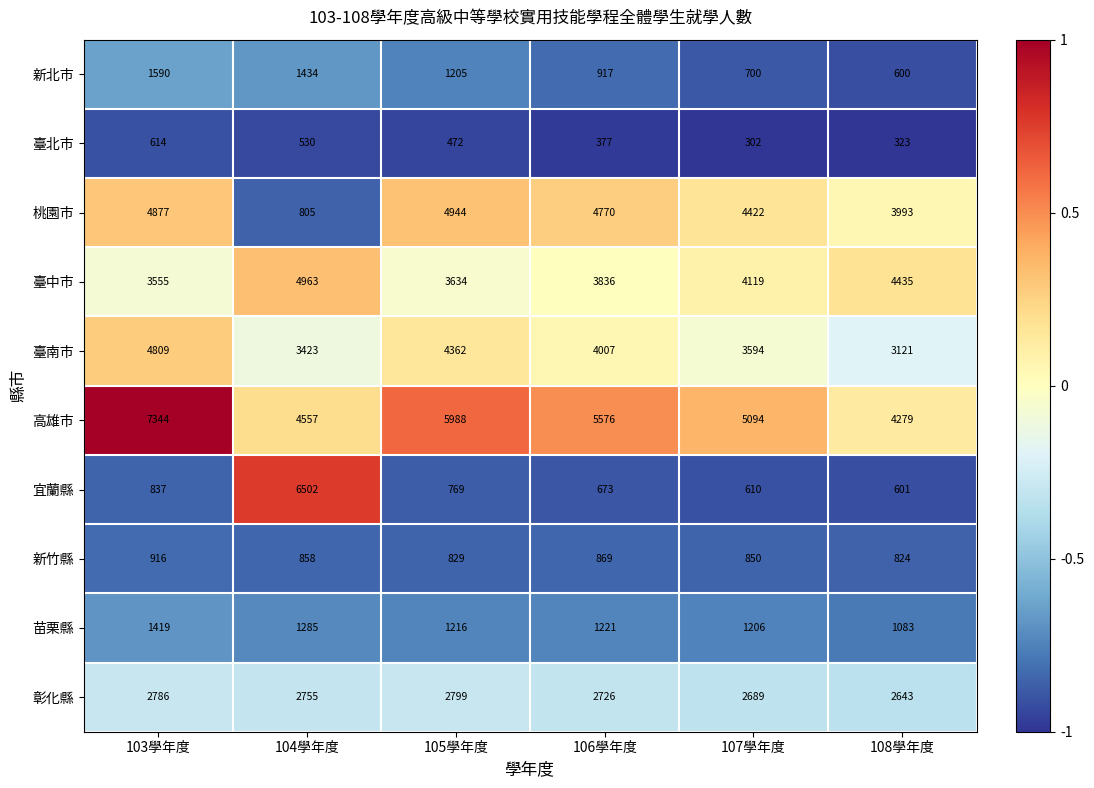

What is the total value across all series at 106學年度?

24972